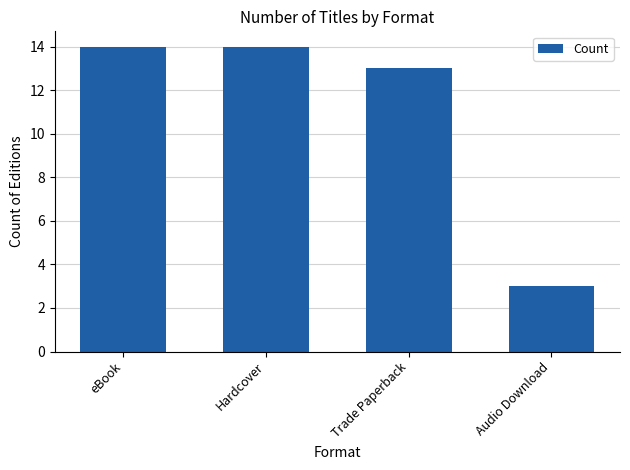

The value at Trade Paperback is 22. True or false?

False